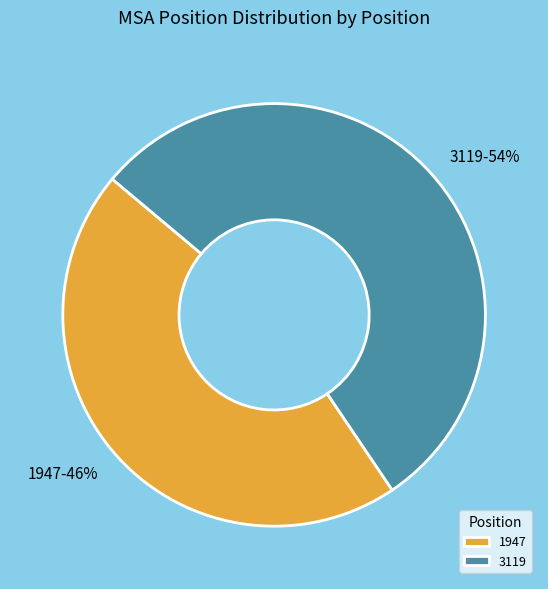

To the nearest percent, what percentage of the pie is 3119?

54%